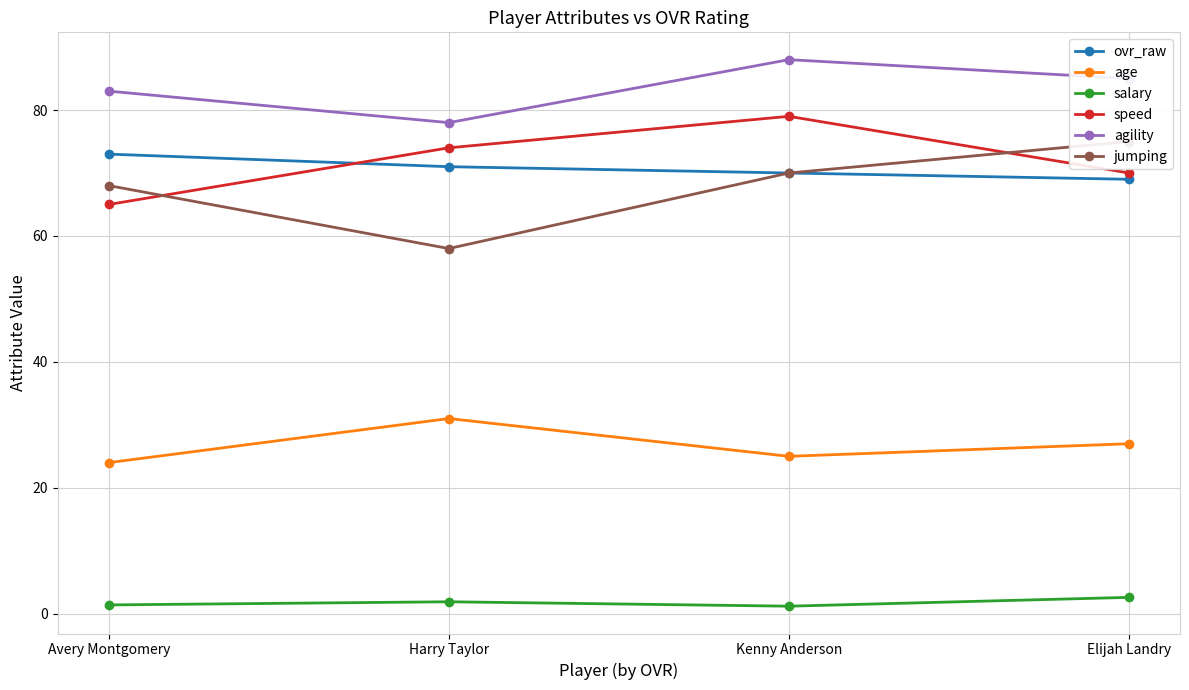

What is the maximum value shown in the chart?

88.0